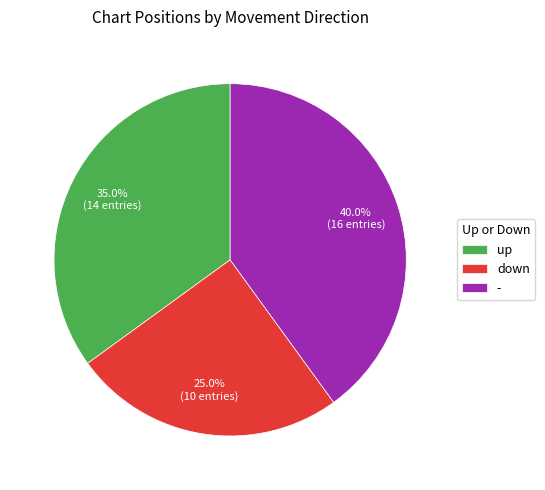

What is the largest slice in the pie chart?

-